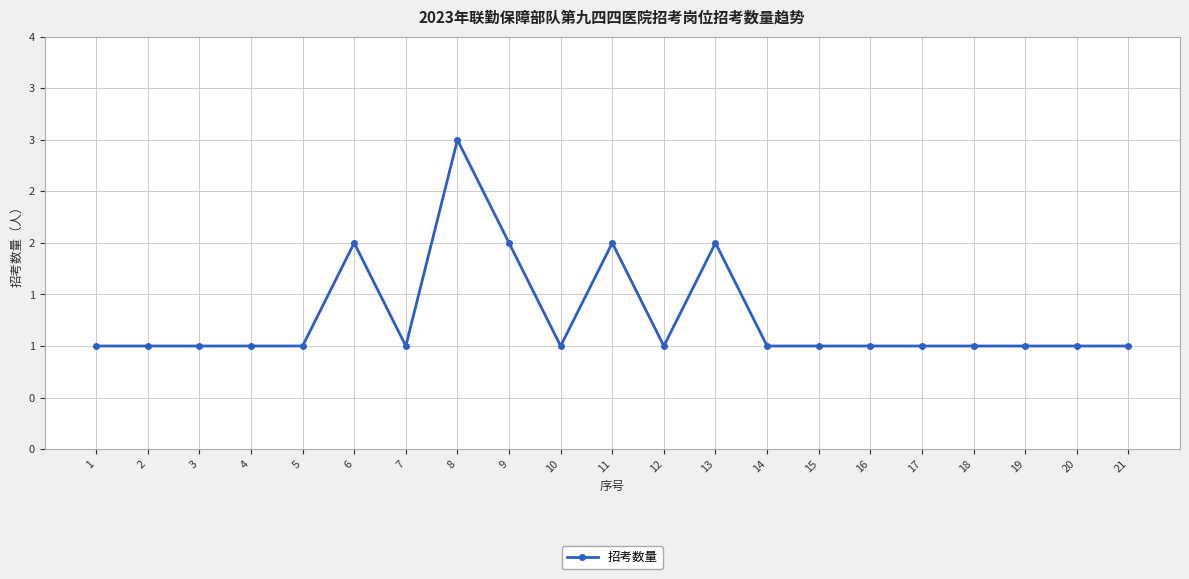

Between 18 and 10, which is larger?

18